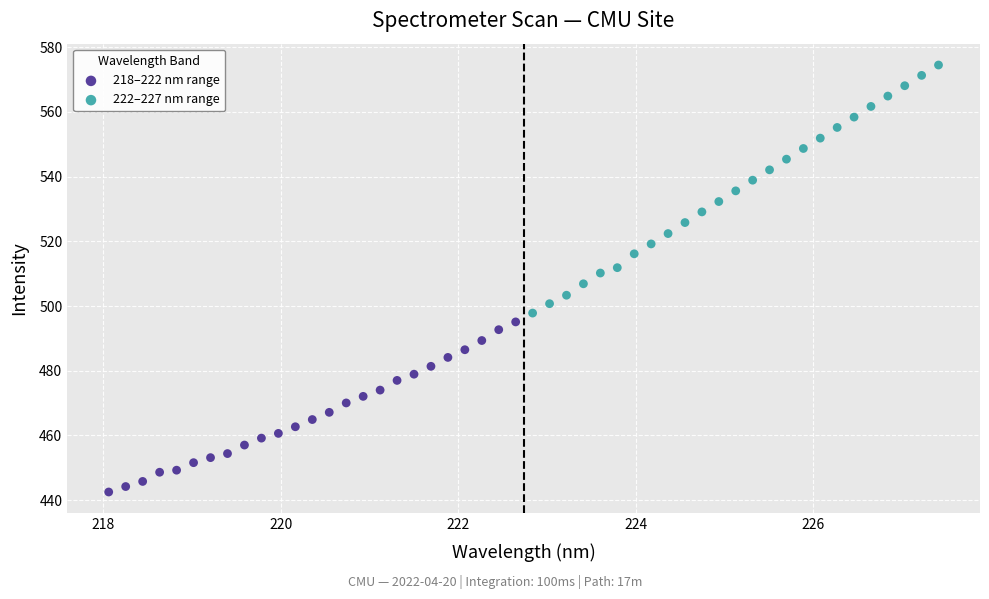

Which series reaches the maximum Y coordinate?

222–227 nm range